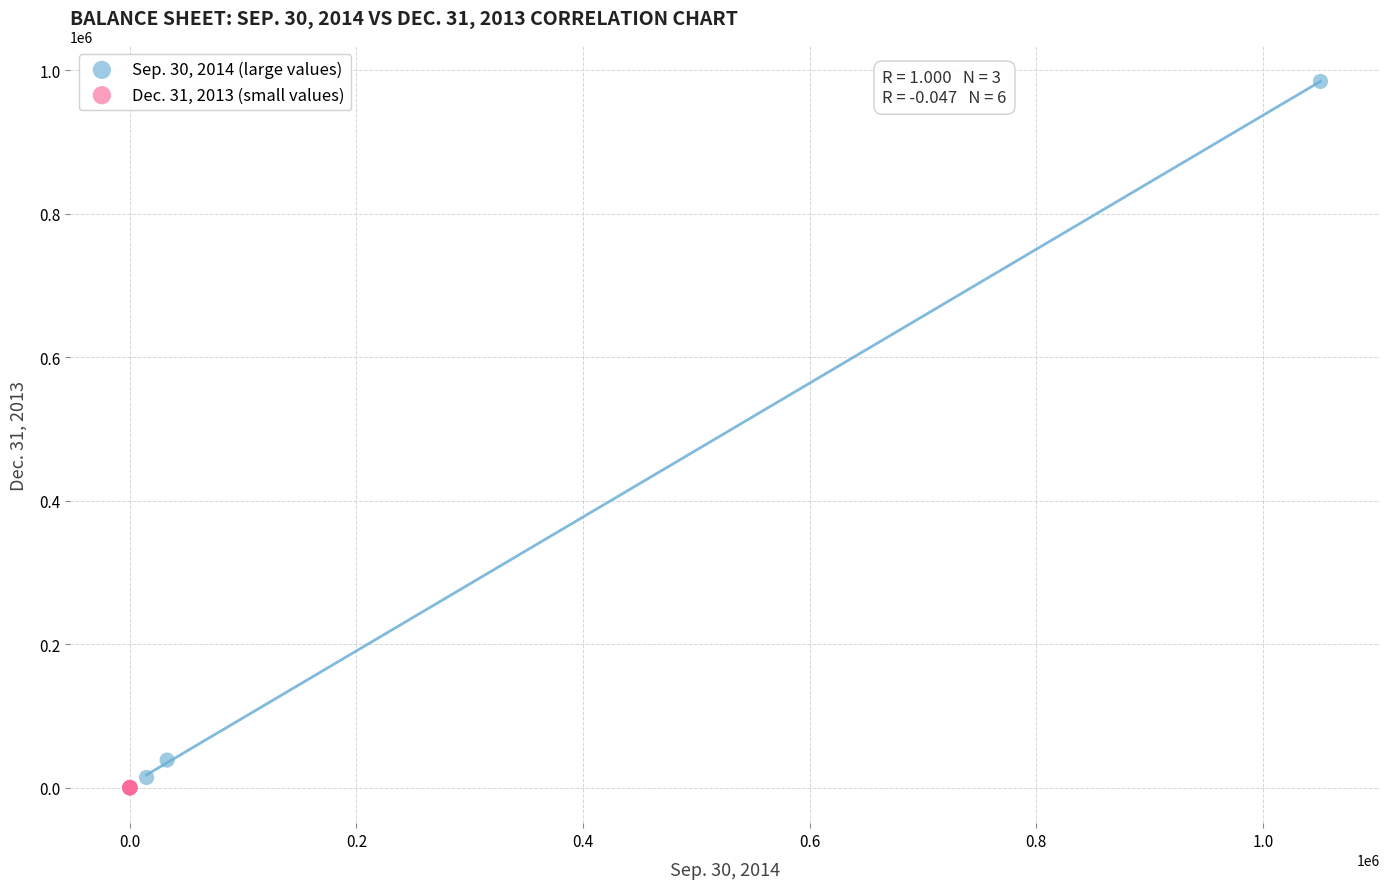

What are all the series names shown in the legend?

Sep. 30, 2014 (large values), Dec. 31, 2013 (small values)